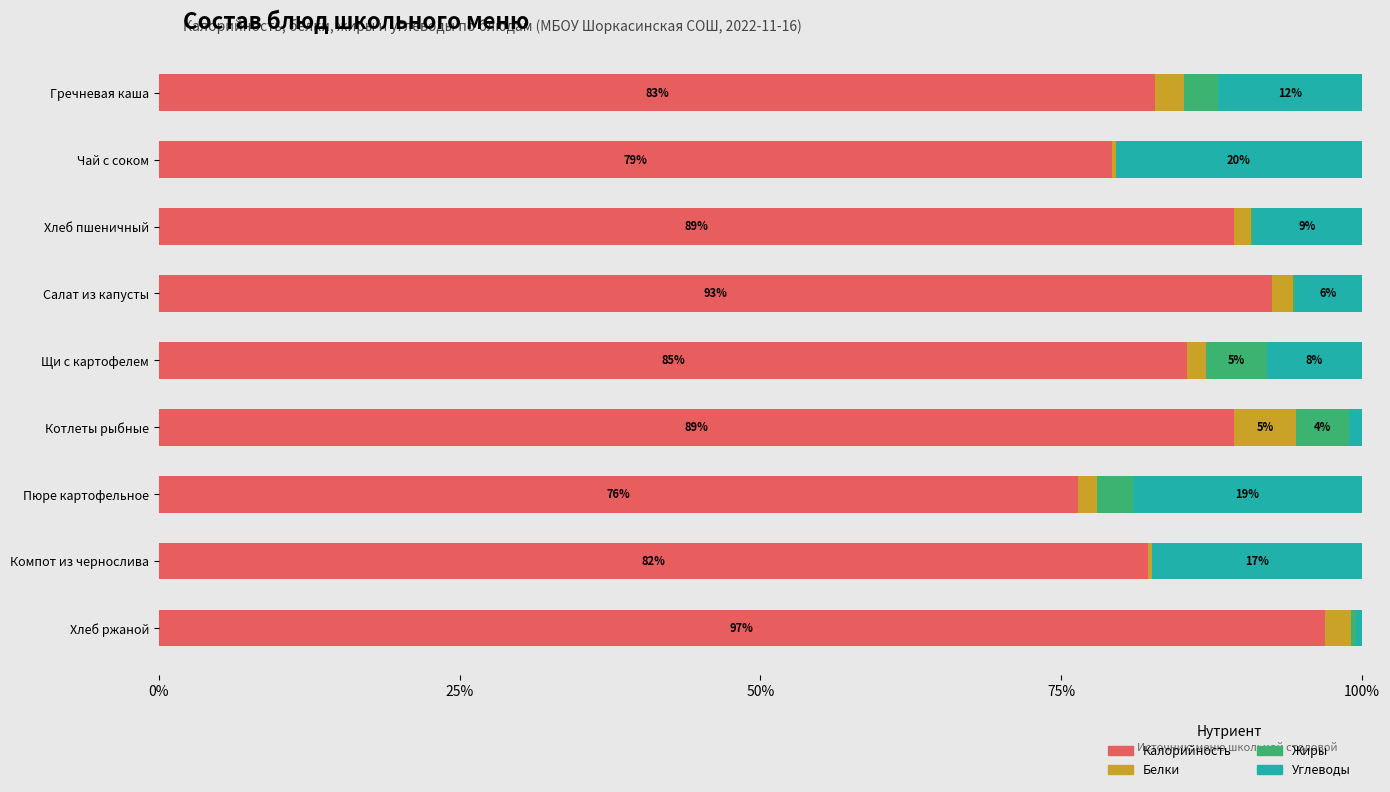

How many categories are shown in the chart?

9